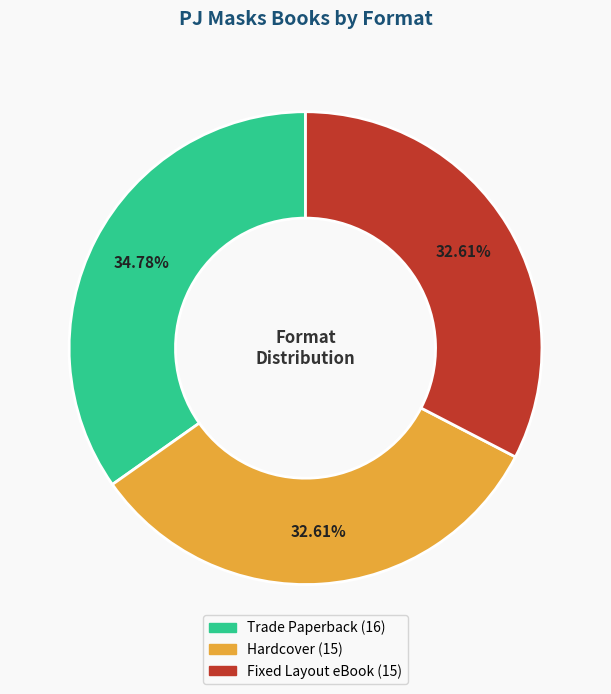

The Trade Paperback slice represents 35% of the pie. True or false?

True